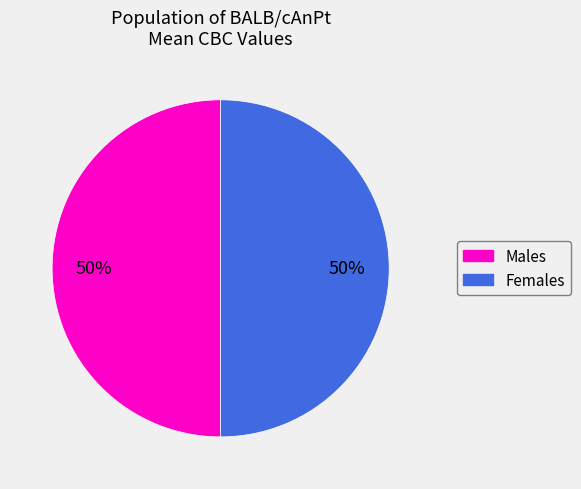

To the nearest percent, what is the average slice percentage?

50%